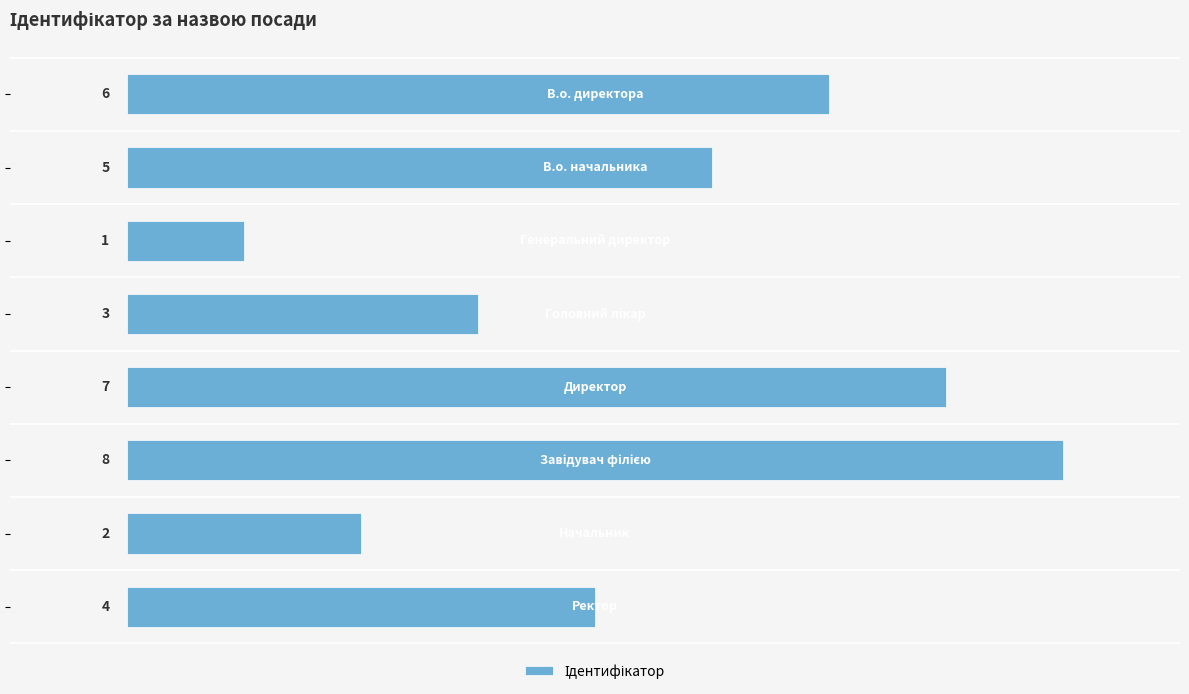

What is the maximum value shown in the chart?

8